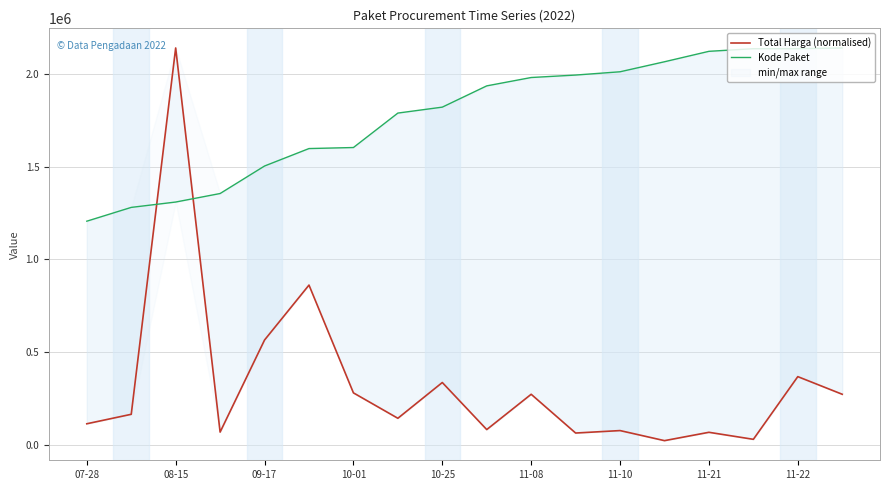

At 9, list the series in order from smallest to largest.

Total Harga (normalised), Kode Paket